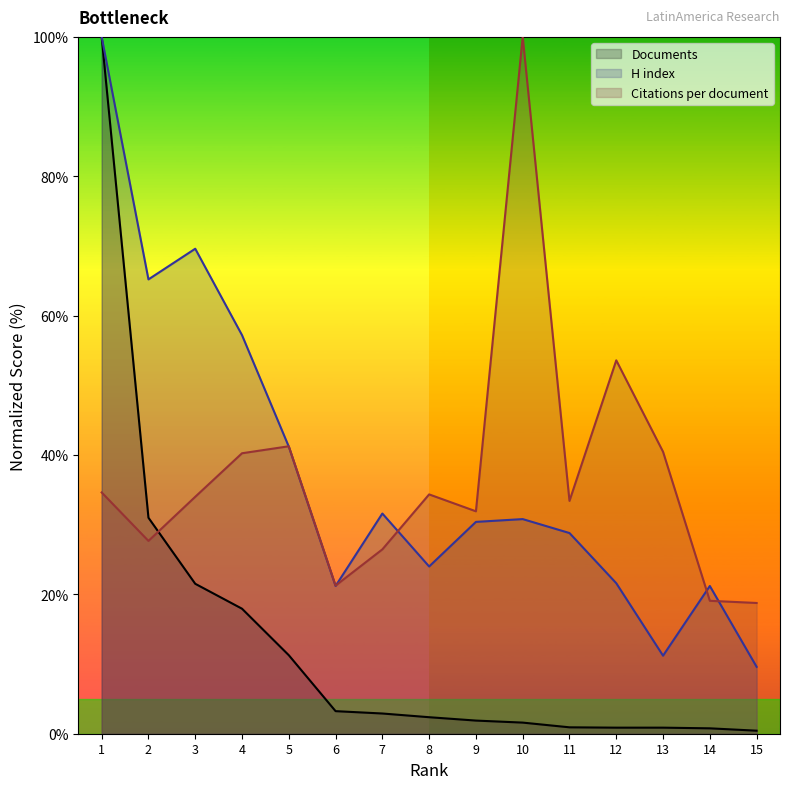

At which label does H index reach its minimum?

15